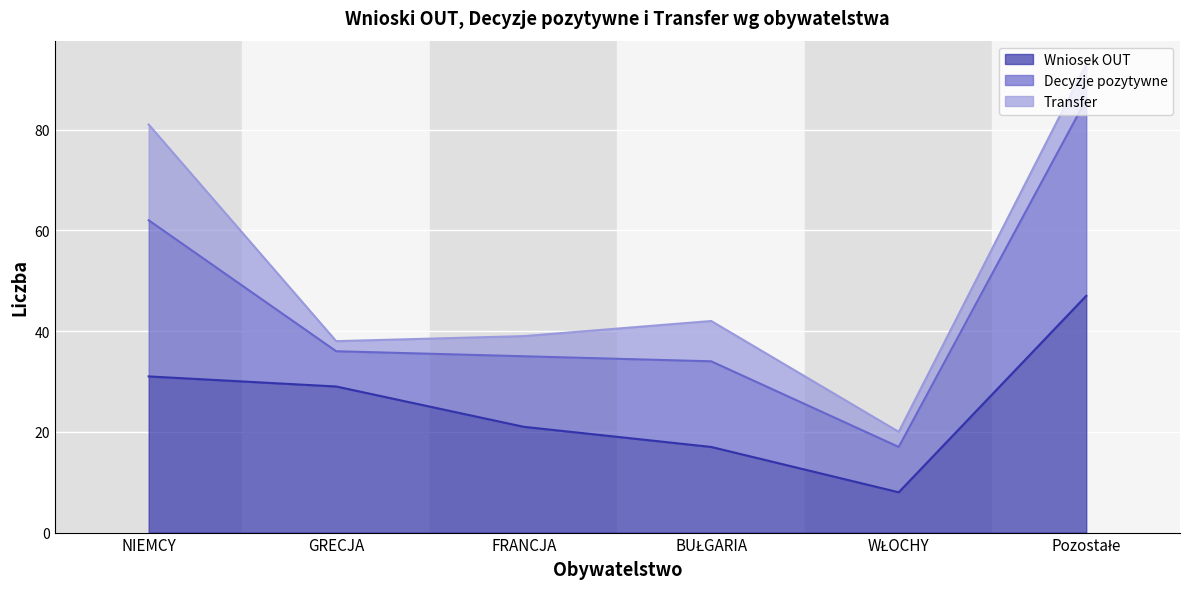

Which category has the highest value in the Decyzje pozytywne series?

Pozostałe